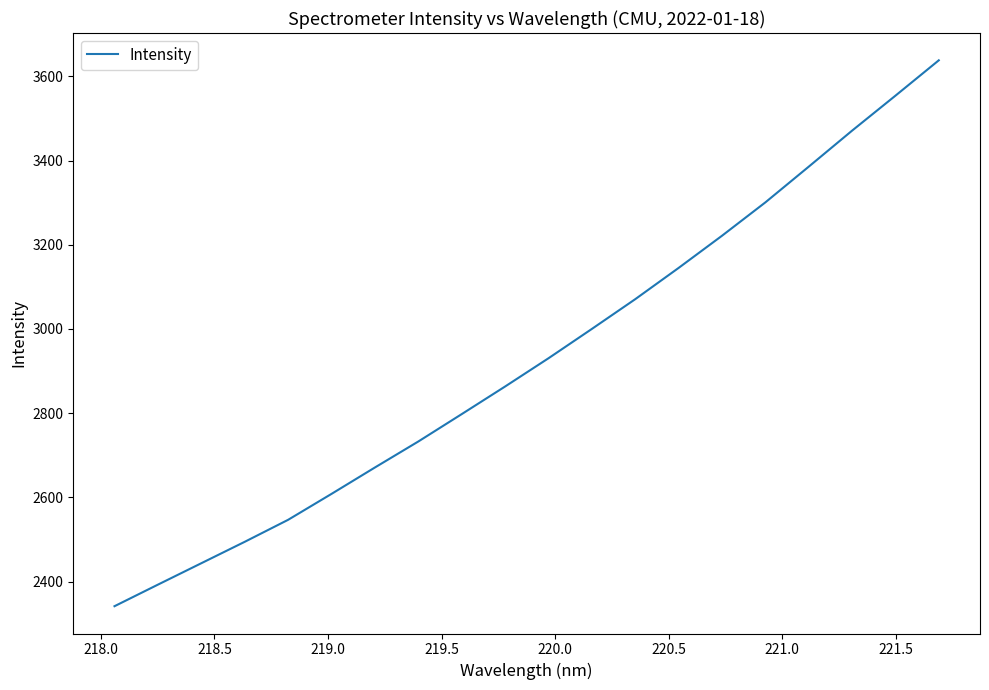

What is the greatest value displayed?

3638.2